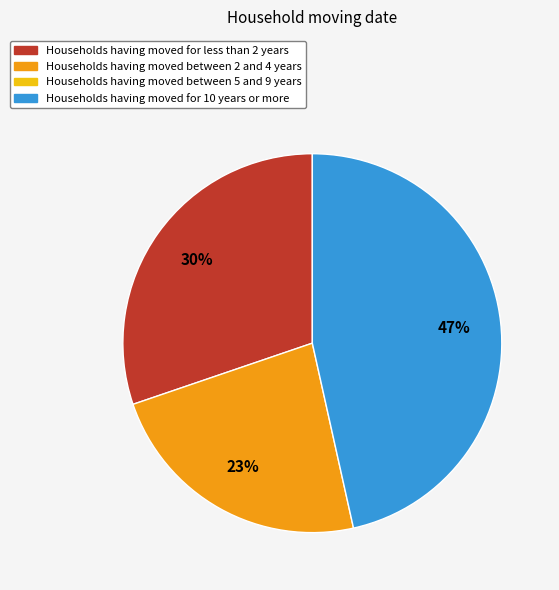

Is there any slice that represents more than half of the pie?

No